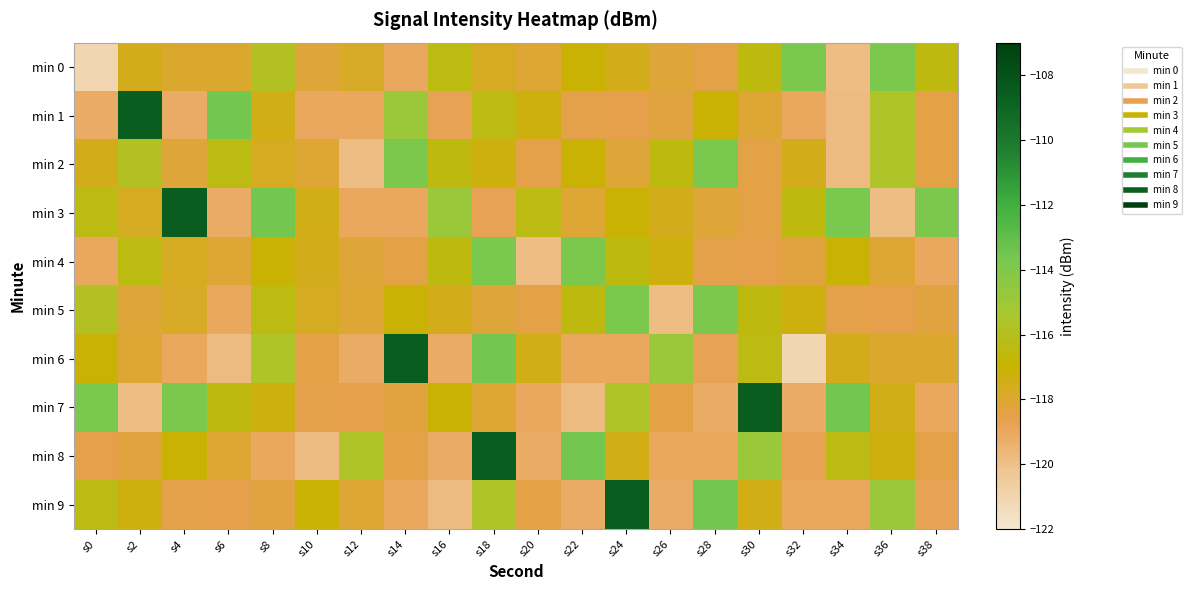

Reading left to right, what are all the values shown in this chart?

min 0: s0=-121.1	s2=-117.6	s4=-117.9	s6=-117.9	s8=-115.9	s10=-118.2	s12=-117.8	s14=-119.0	s16=-116.4	s18=-117.7	s20=-118.1	s22=-117.1	s24=-117.6	s26=-118.2	s28=-118.5	s30=-116.5	s32=-113.7	s34=-119.8	s36=-113.8	s38=-116.5
min 1: s0=-119.2	s2=-108.6	s4=-119.2	s6=-113.5	s8=-117.5	s10=-119.0	s12=-119.0	s14=-114.9	s16=-118.8	s18=-116.3	s20=-117.3	s22=-118.5	s24=-118.5	s26=-118.4	s28=-117.1	s30=-118.1	s32=-119.0	s34=-119.8	s36=-115.7	s38=-118.5
min 2: s0=-117.6	s2=-115.9	s4=-118.2	s6=-116.4	s8=-117.7	s10=-118.1	s12=-119.8	s14=-113.8	s16=-116.5	s18=-117.3	s20=-118.5	s22=-117.1	s24=-118.2	s26=-116.5	s28=-113.7	s30=-118.5	s32=-117.6	s34=-119.8	s36=-115.7	s38=-118.5
min 3: s0=-116.4	s2=-117.7	s4=-108.6	s6=-119.2	s8=-113.5	s10=-117.5	s12=-119.0	s14=-119.0	s16=-114.9	s18=-118.8	s20=-116.3	s22=-118.1	s24=-117.1	s26=-117.6	s28=-118.2	s30=-118.5	s32=-116.5	s34=-113.7	s36=-119.8	s38=-113.8
min 4: s0=-119.0	s2=-116.4	s4=-117.7	s6=-118.1	s8=-117.1	s10=-117.6	s12=-118.2	s14=-118.5	s16=-116.5	s18=-113.7	s20=-119.8	s22=-113.8	s24=-116.5	s26=-117.3	s28=-118.5	s30=-118.5	s32=-118.4	s34=-117.1	s36=-118.1	s38=-119.0
min 5: s0=-115.9	s2=-118.2	s4=-117.8	s6=-119.0	s8=-116.4	s10=-117.7	s12=-118.1	s14=-117.1	s16=-117.6	s18=-118.2	s20=-118.5	s22=-116.5	s24=-113.7	s26=-119.8	s28=-113.8	s30=-116.5	s32=-117.3	s34=-118.5	s36=-118.5	s38=-118.4
min 6: s0=-117.1	s2=-118.1	s4=-119.0	s6=-119.8	s8=-115.7	s10=-118.5	s12=-119.2	s14=-108.6	s16=-119.2	s18=-113.5	s20=-117.5	s22=-119.0	s24=-119.0	s26=-114.9	s28=-118.8	s30=-116.3	s32=-121.1	s34=-117.6	s36=-117.9	s38=-117.9
min 7: s0=-113.7	s2=-119.8	s4=-113.8	s6=-116.5	s8=-117.3	s10=-118.5	s12=-118.5	s14=-118.4	s16=-117.1	s18=-118.1	s20=-119.0	s22=-119.8	s24=-115.7	s26=-118.5	s28=-119.2	s30=-108.6	s32=-119.2	s34=-113.5	s36=-117.5	s38=-119.0
min 8: s0=-118.5	s2=-118.4	s4=-117.1	s6=-118.1	s8=-119.0	s10=-119.8	s12=-115.7	s14=-118.5	s16=-119.2	s18=-108.6	s20=-119.2	s22=-113.5	s24=-117.5	s26=-119.0	s28=-119.0	s30=-114.9	s32=-118.8	s34=-116.3	s36=-117.3	s38=-118.5
min 9: s0=-116.3	s2=-117.3	s4=-118.5	s6=-118.5	s8=-118.4	s10=-117.1	s12=-118.1	s14=-119.0	s16=-119.8	s18=-115.7	s20=-118.5	s22=-119.2	s24=-108.6	s26=-119.2	s28=-113.5	s30=-117.5	s32=-119.0	s34=-119.0	s36=-114.9	s38=-118.8